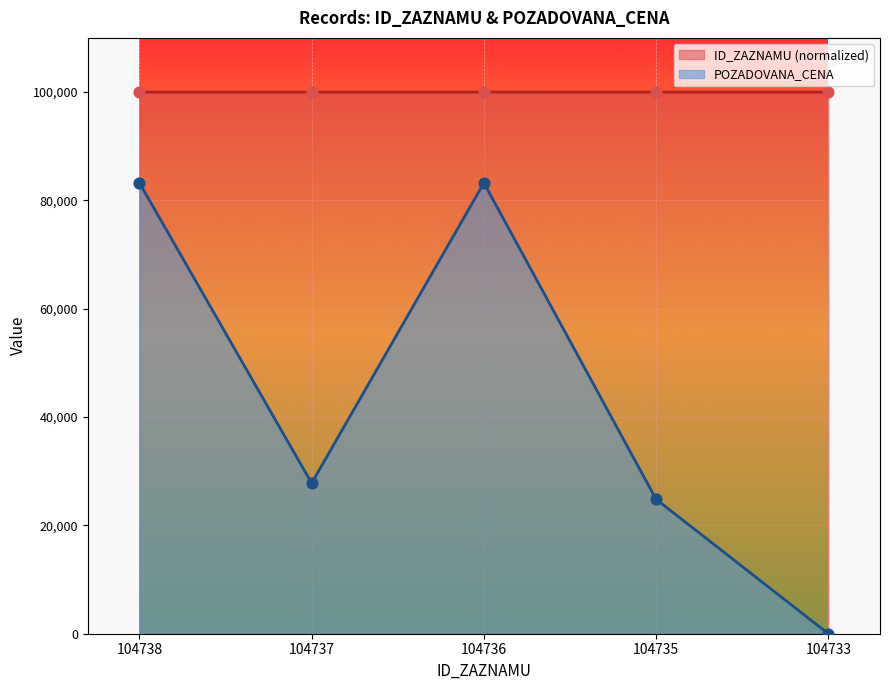

Which series has the largest total across all categories?

ID_ZAZNAMU (normalized)